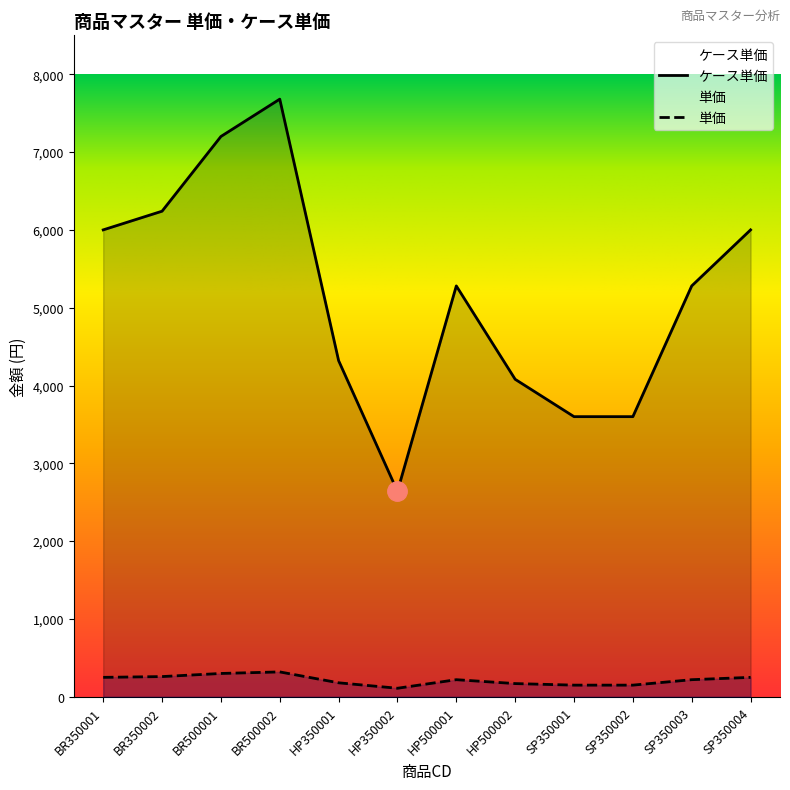

What is the total value across all series at HP350002?

2750